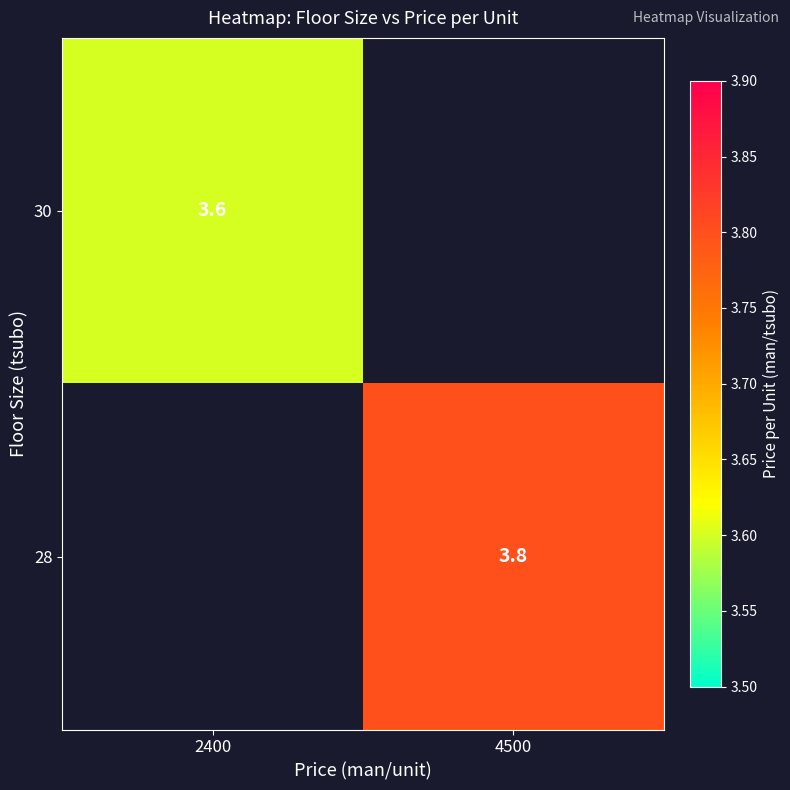

Is the value of 28 at 4500 greater than the value of 30 at 2400?

Yes